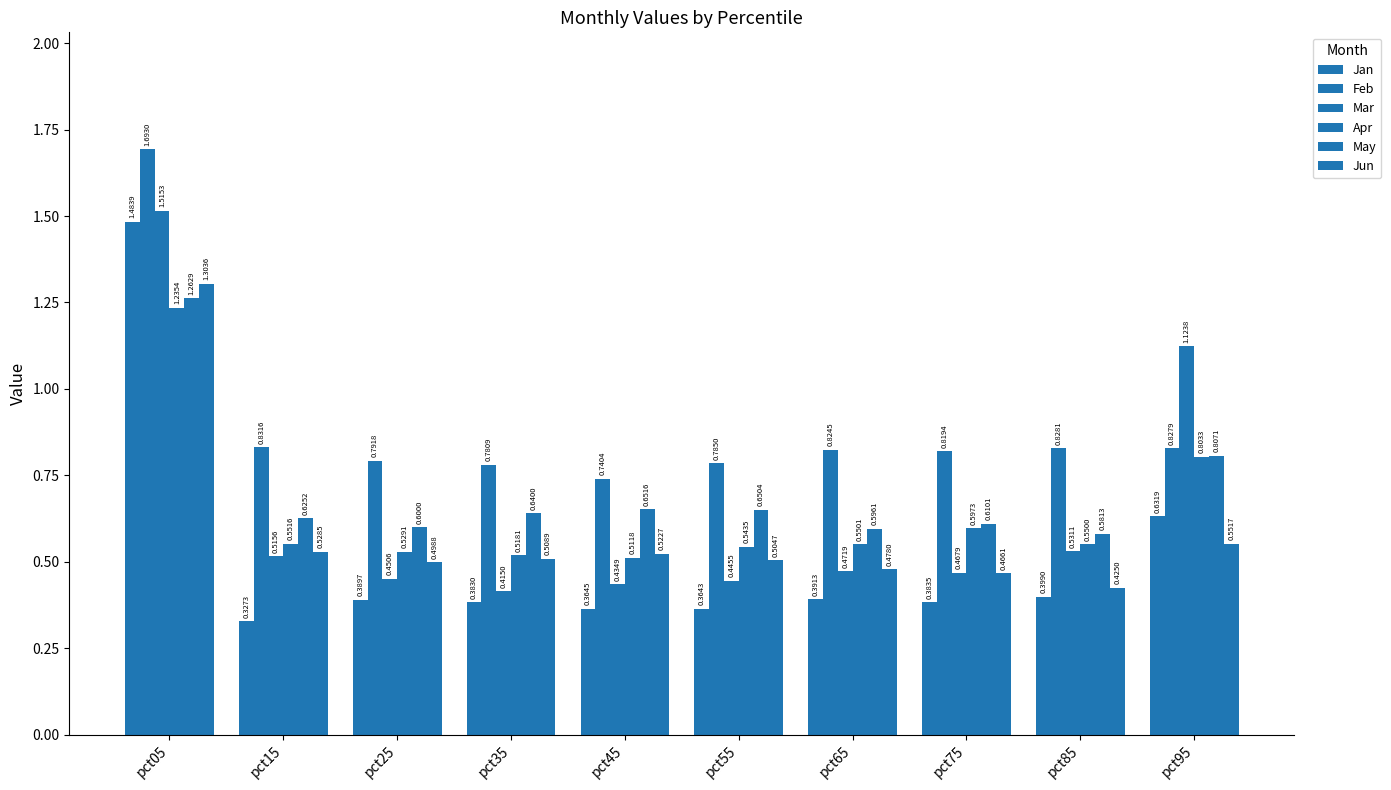

True or false: Jun has a value of 0.5 at pct15.

True